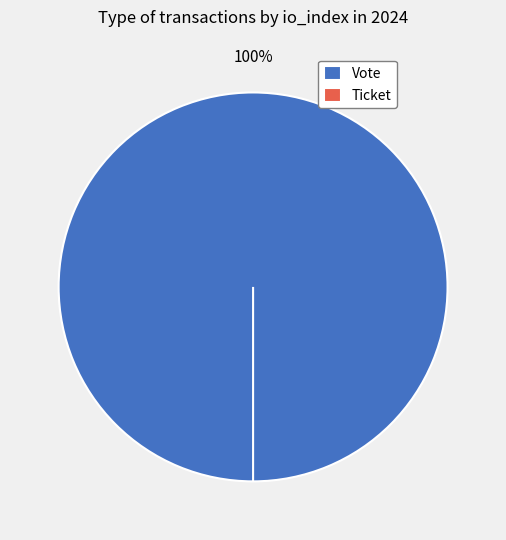

Combined, do Vote and Ticket account for over 50%?

Yes